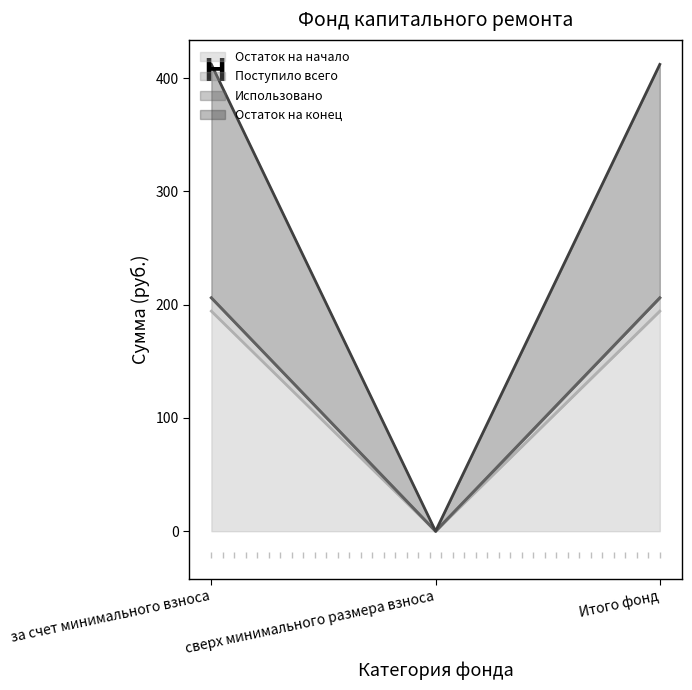

What is the label of the 1st point from the left?

за счет минимального взноса